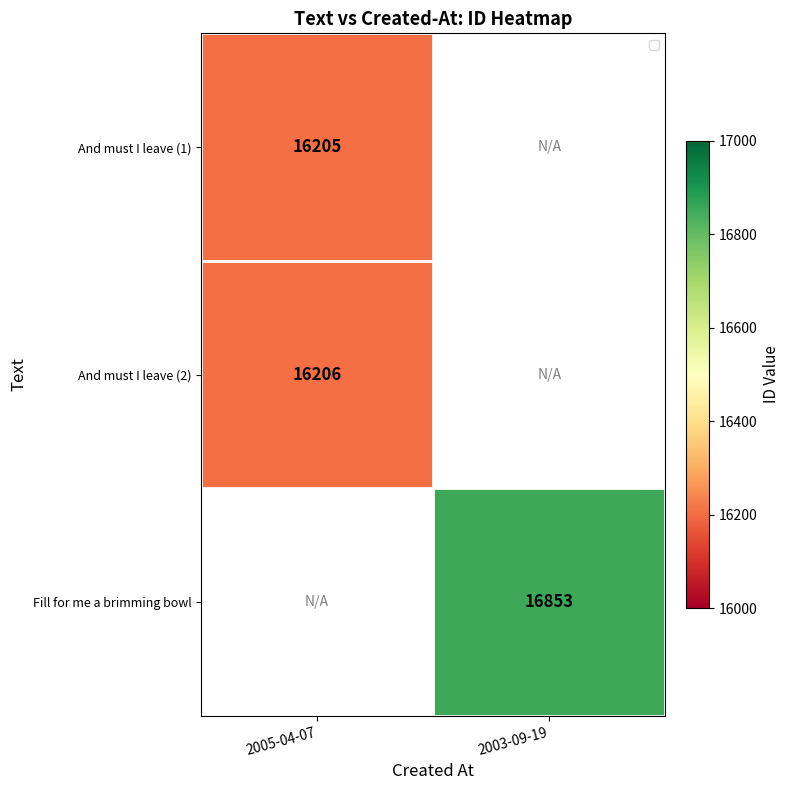

The Fill for me a brimming bowl series shows 11212 at 2003-09-19. True or false?

False